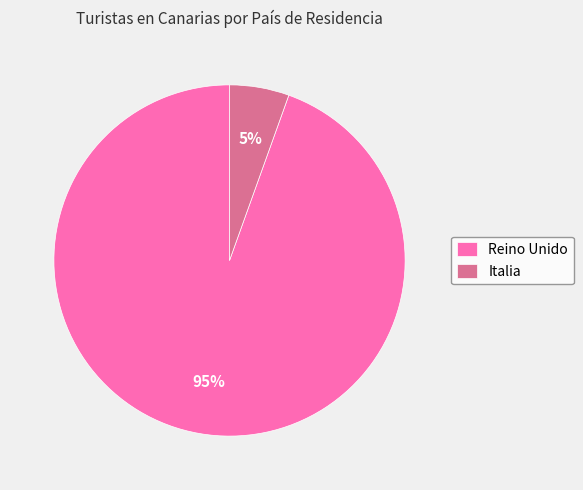

True or false: Reino Unido accounts for 95% of the total.

True